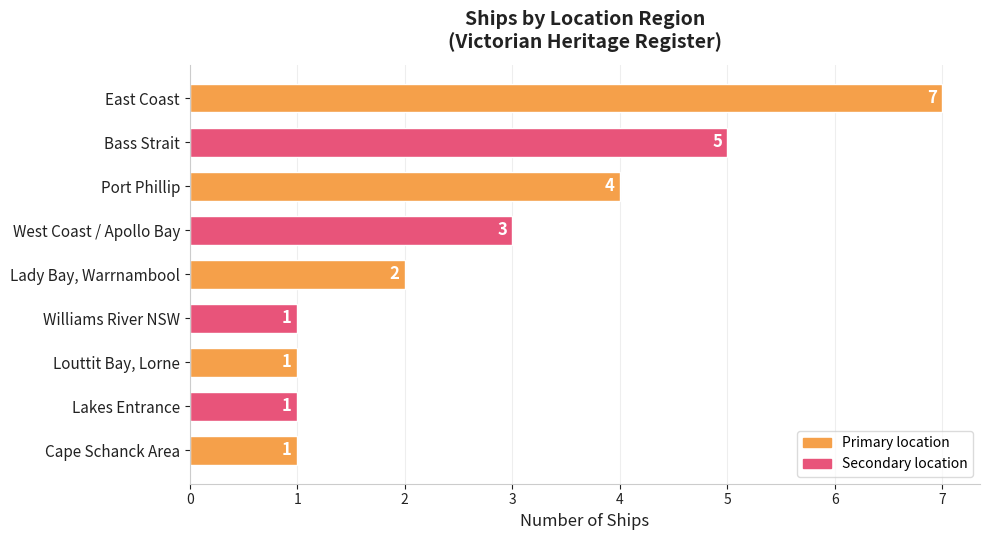

What is the maximum value shown in the chart?

7